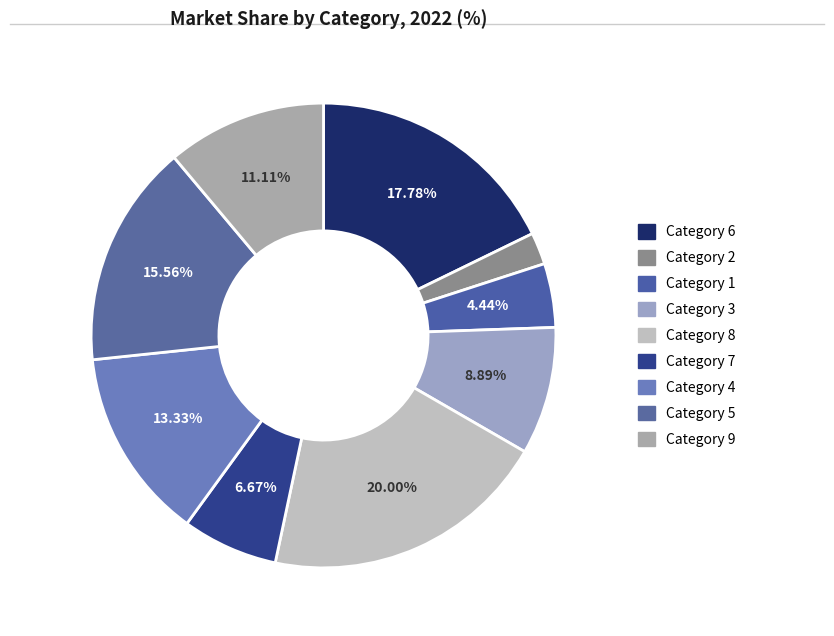

Which slice is the largest?

8